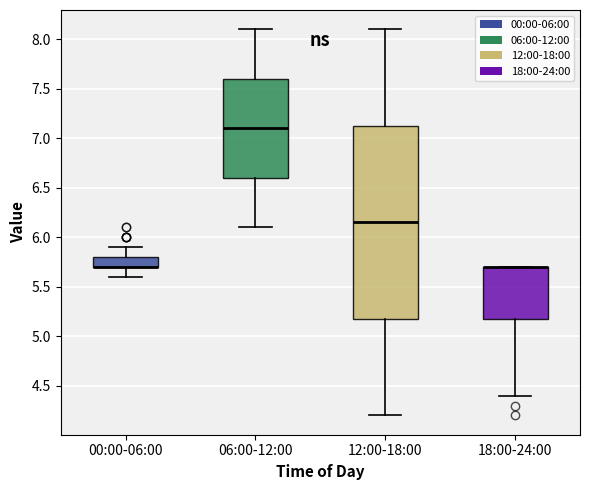

Reading left to right, read every box against the y-axis: the position of its median line, the range the box covers, and the ends of its whiskers. The values are not printed on the chart, so give them approximately, as read against the axis.

00:00-06:00: median 5.70 (drawn on the box's lower edge), box 5.70 to 5.80, whiskers 5.60 to 5.90
06:00-12:00: median 7.10, box 6.60 to 7.60, whiskers 6.10 to 8.10
12:00-18:00: median 6.15, box 5.20 to 7.15, whiskers 4.20 to 8.10
18:00-24:00: median 5.70 (drawn on the box's upper edge), box 5.20 to 5.70, whiskers 4.40 to 5.70